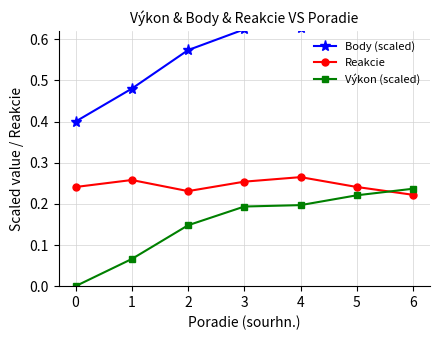

What is the spread (max minus min) of values at 2?

0.4